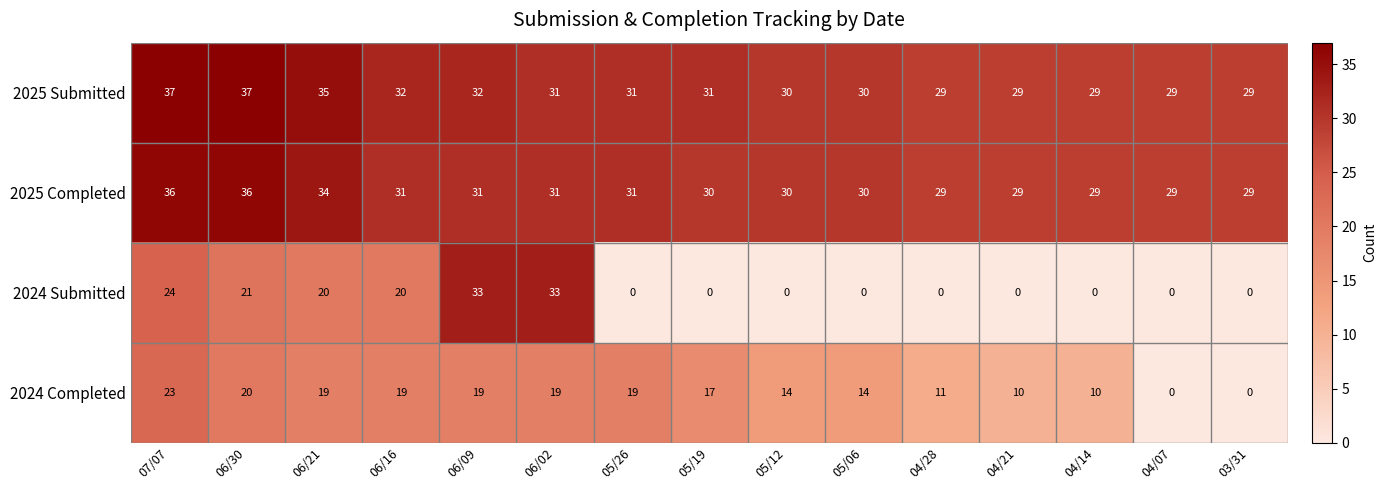

Rank the series by their maximum value, from lowest to highest.

2024 Completed, 2024 Submitted, 2025 Completed, 2025 Submitted